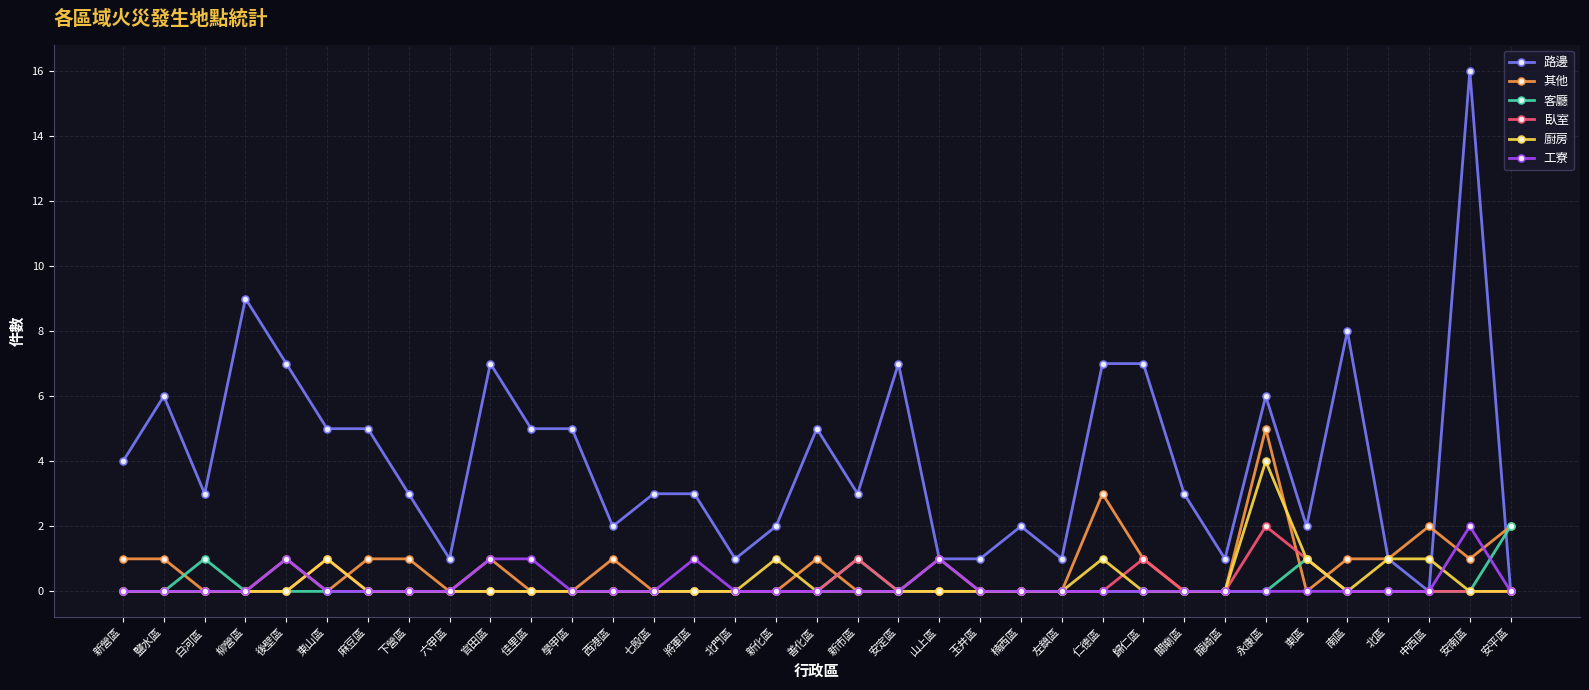

Which series has the largest total across all categories?

路邊